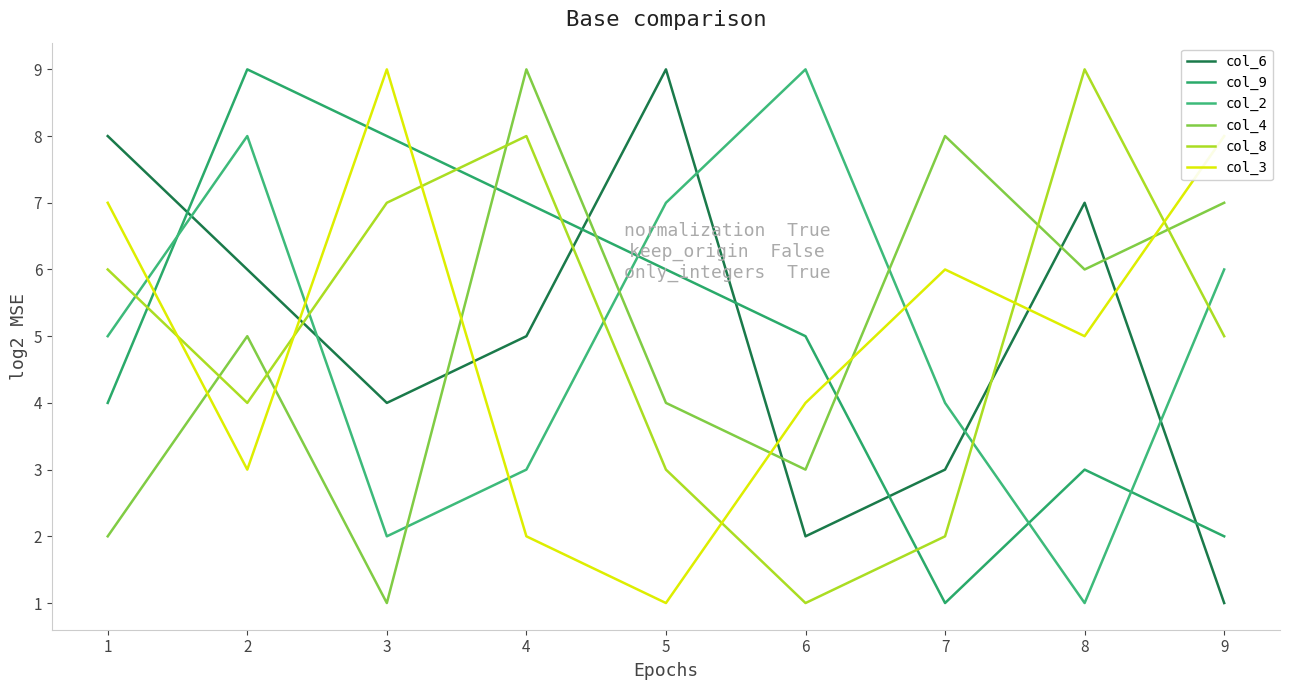

What is the sum of the col_3 values at 4 and 5?

3